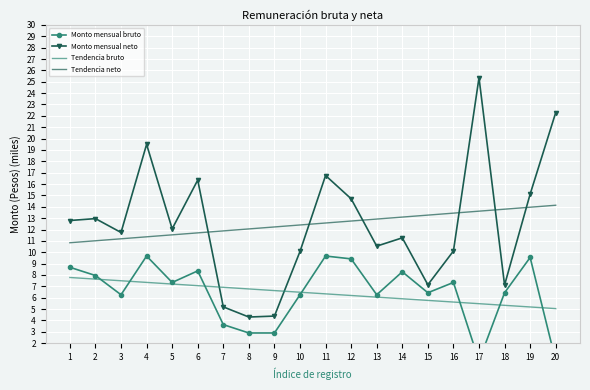

True or false: Tendencia bruto has a value of 2.6 at 15.

False